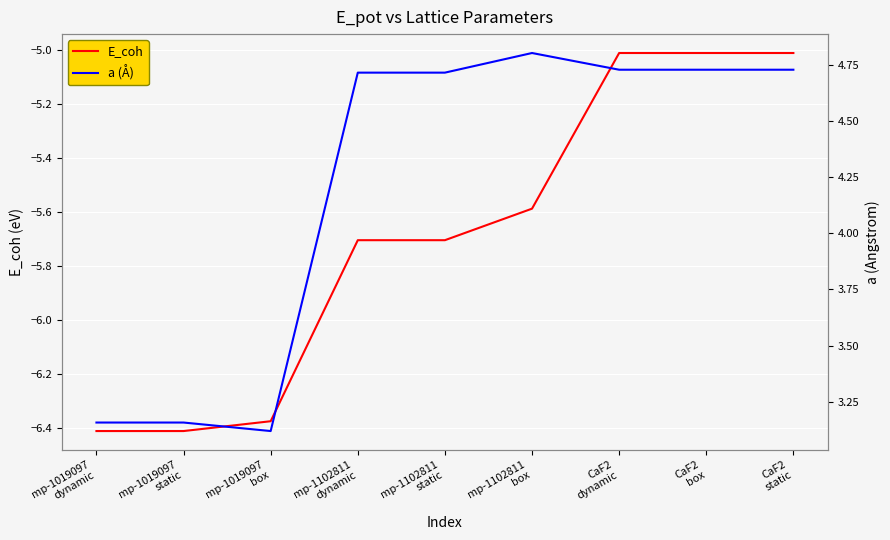

True or false: E_coh and a (Å) intersect in this chart.

False